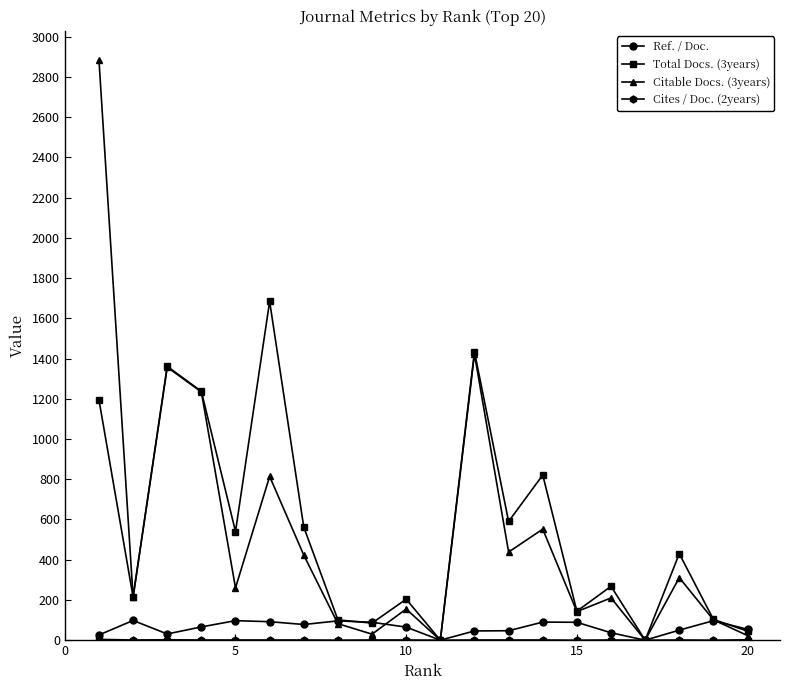

Which series has the widest spread of values?

Citable Docs. (3years)